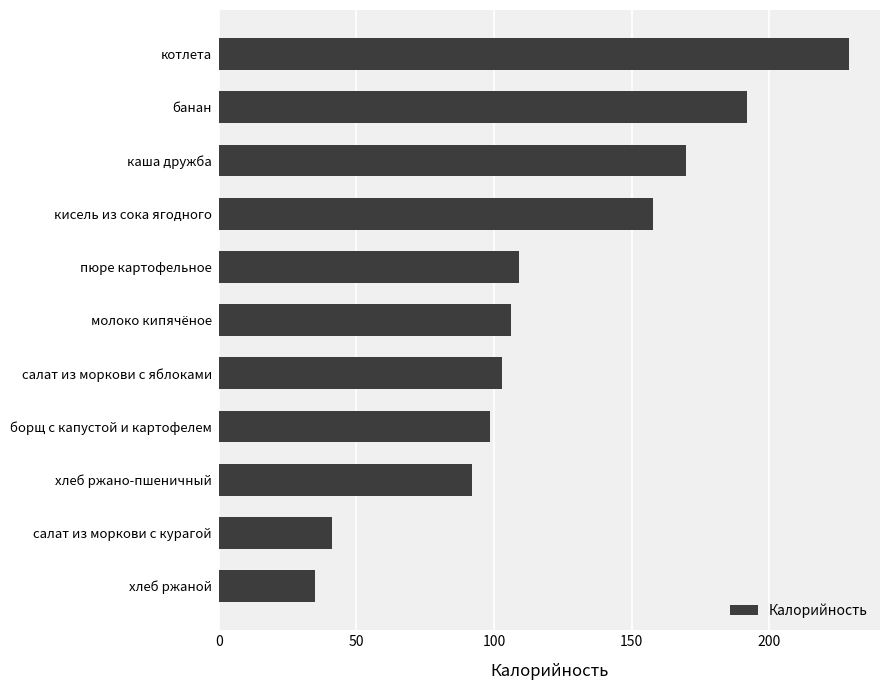

Reading top to bottom, list all the values displayed in this chart.

котлета=228.8	банан=192.0	каша дружба=169.7	кисель из сока ягодного=157.6	пюре картофельное=109.0	молоко кипячёное=106.0	салат из моркови с яблоками=103.0	борщ с капустой и картофелем=98.4	хлеб ржано-пшеничный=92.0	салат из моркови с курагой=41.0	хлеб ржаной=34.8